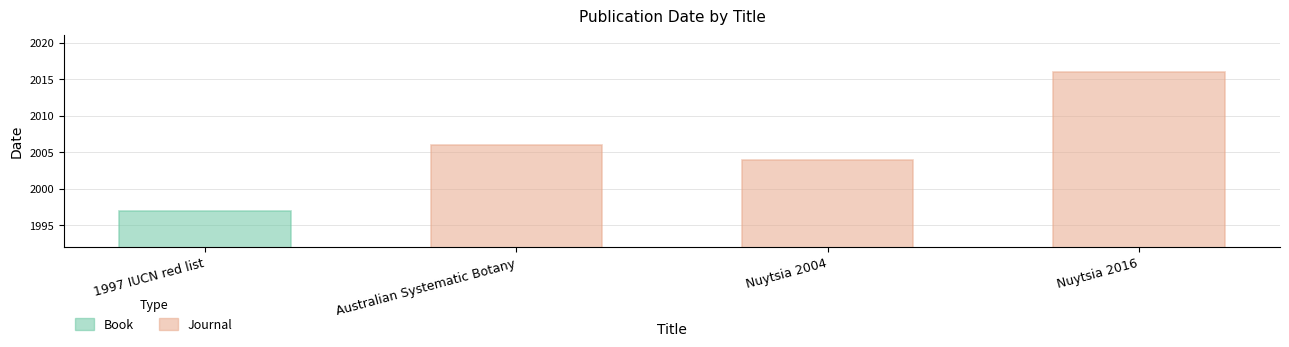

Which label corresponds to the largest value in the chart?

Nuytsia 2016